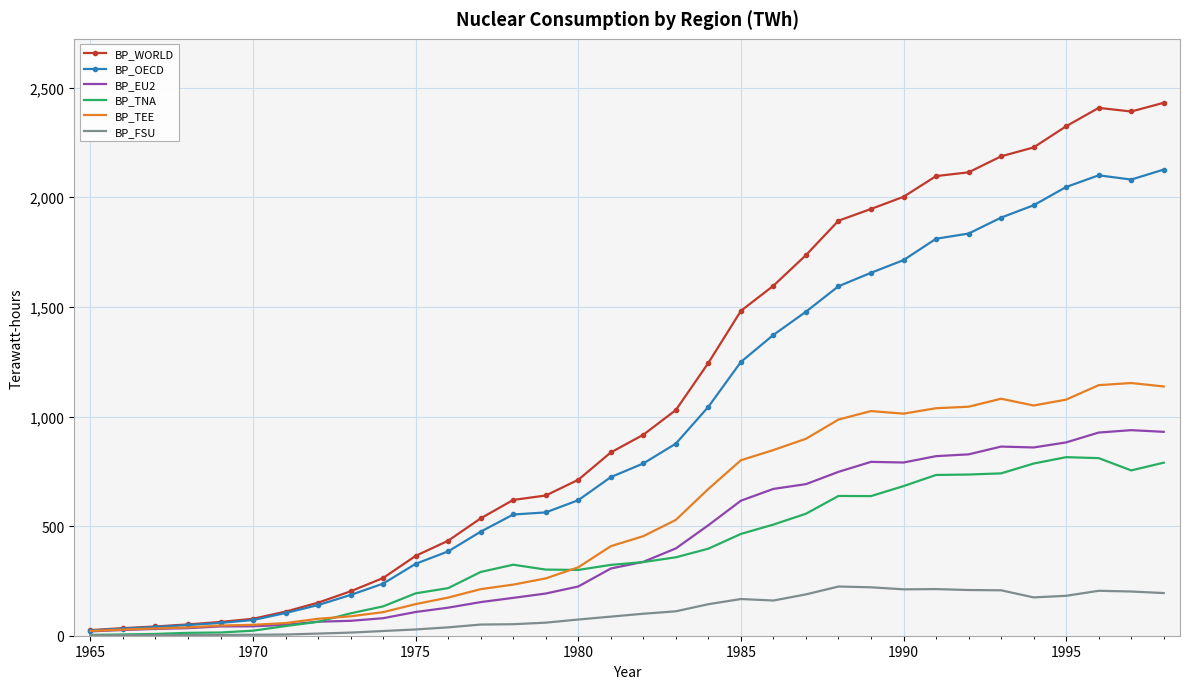

Which series has the largest total across all categories?

BP_WORLD